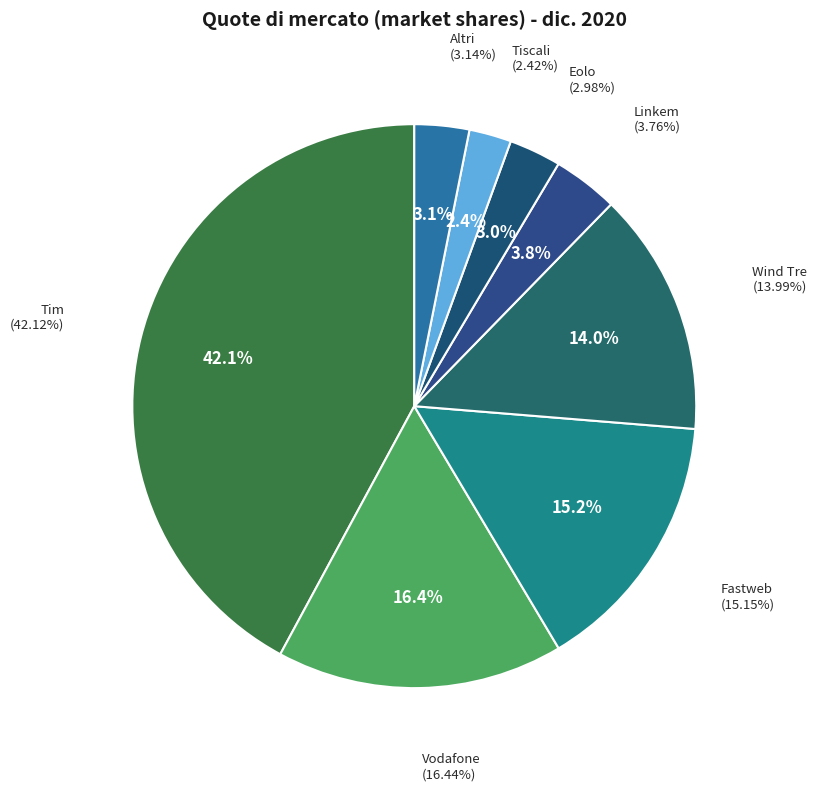

What percentage is NOT represented by Wind Tre?

86.0%